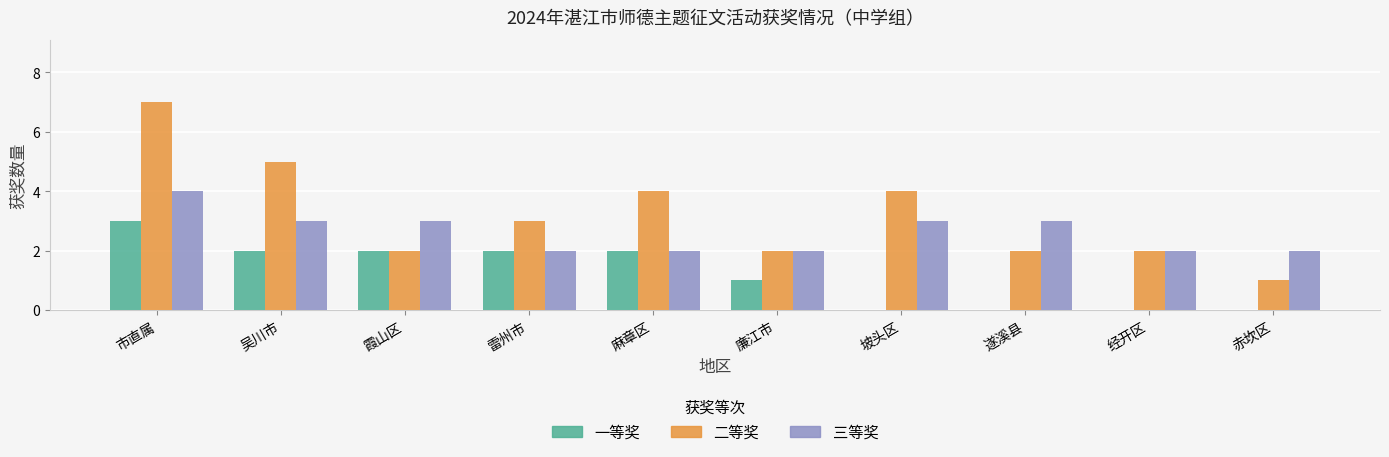

Is it true that 一等奖 equals 3 at 吴川市?

False